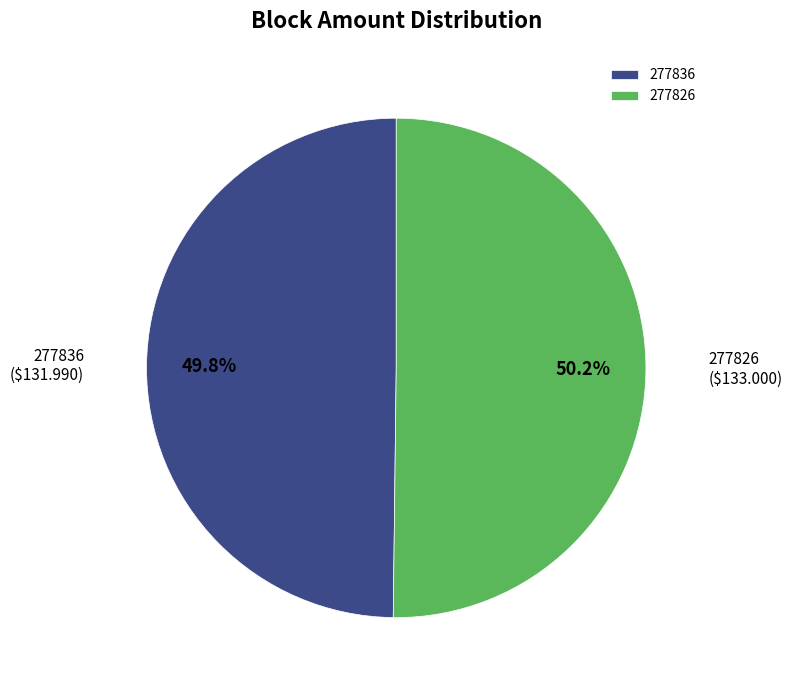

What portion of the pie excludes 277836?

50.2%